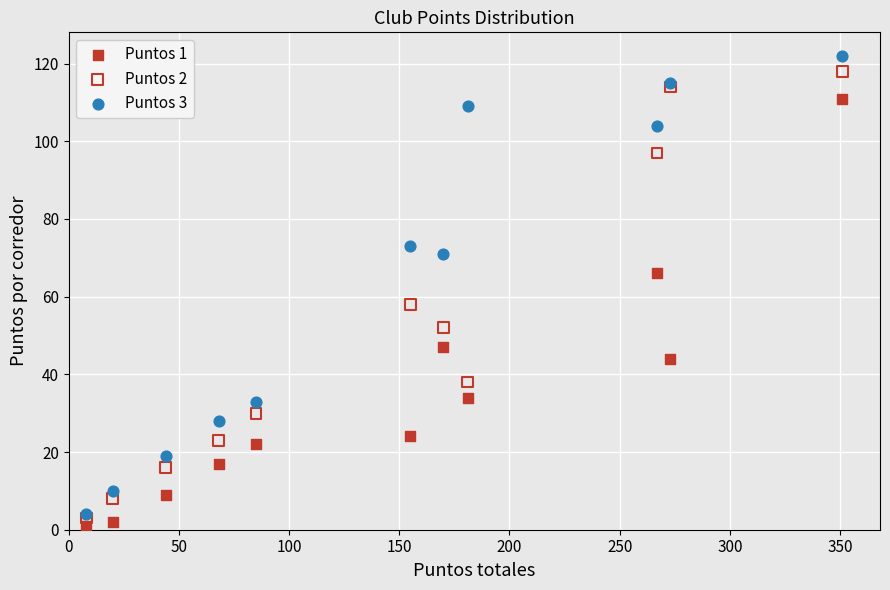

Across all series, what Y value is closest to 61?

58